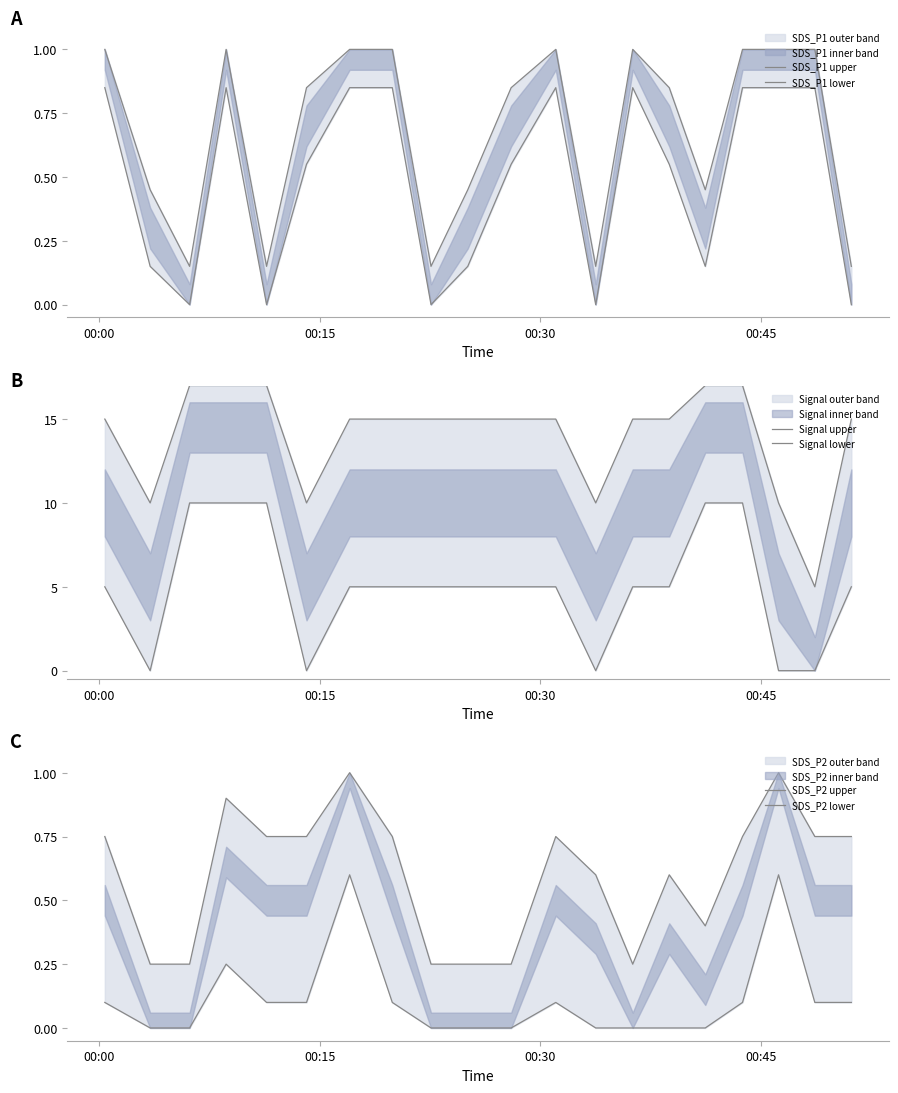

At which category is the sum across all series the highest?

00:45